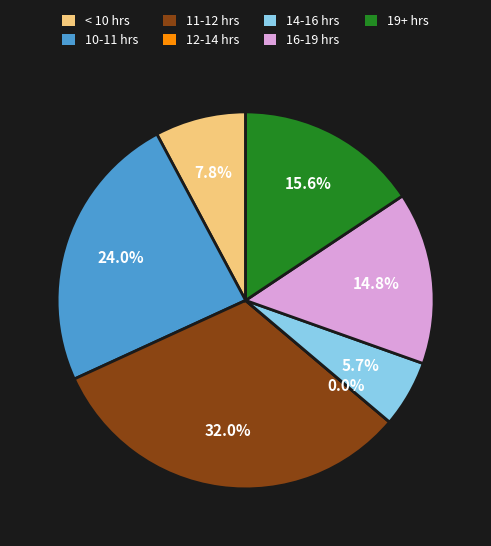

Is there a majority slice in this chart?

No